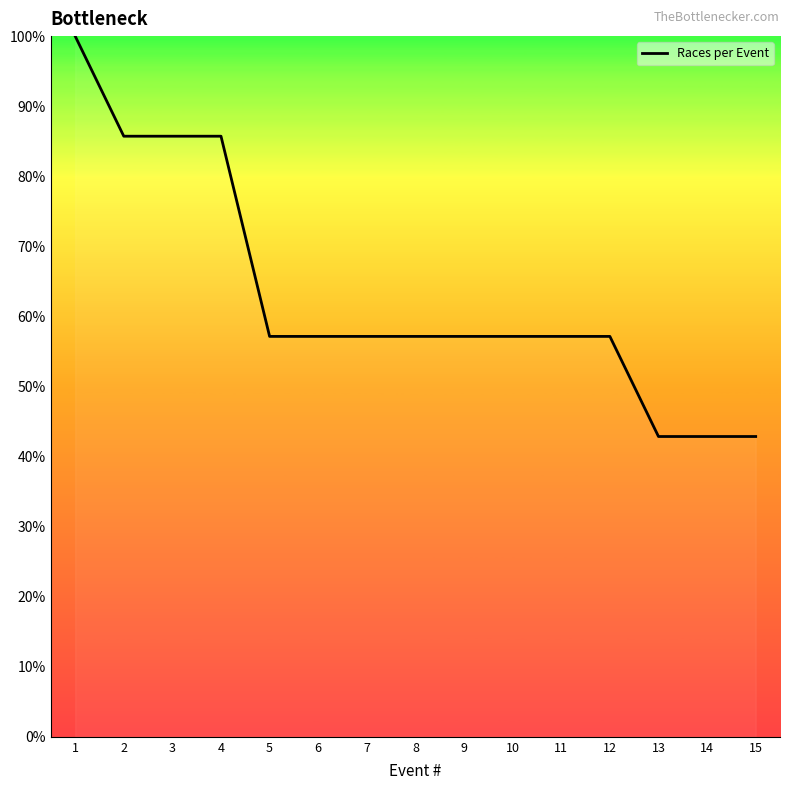

What is the change in value from 2 to 11?

-28.6